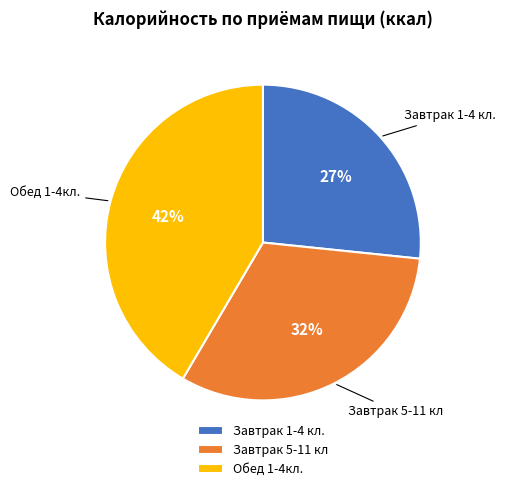

Count the number of slices in the pie.

3